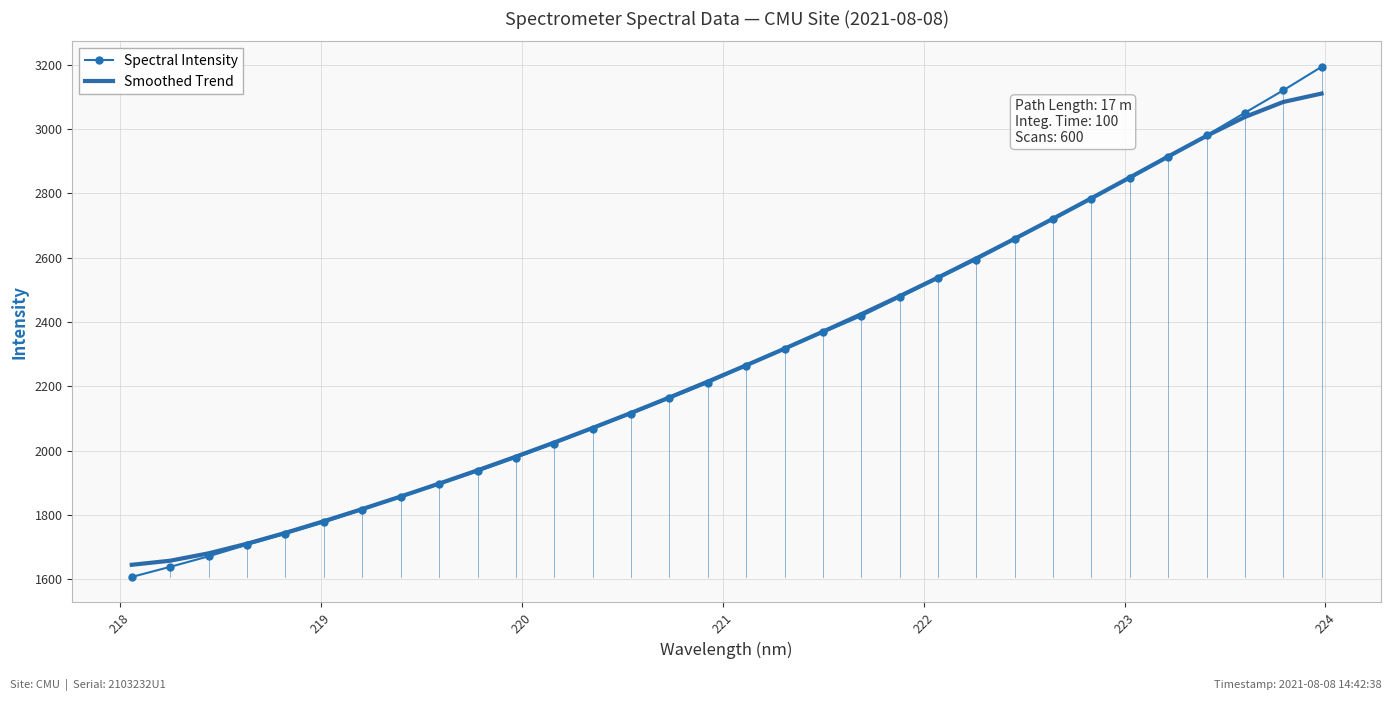

What is the difference between the maximum and minimum values in the Spectral Intensity series?

1584.8